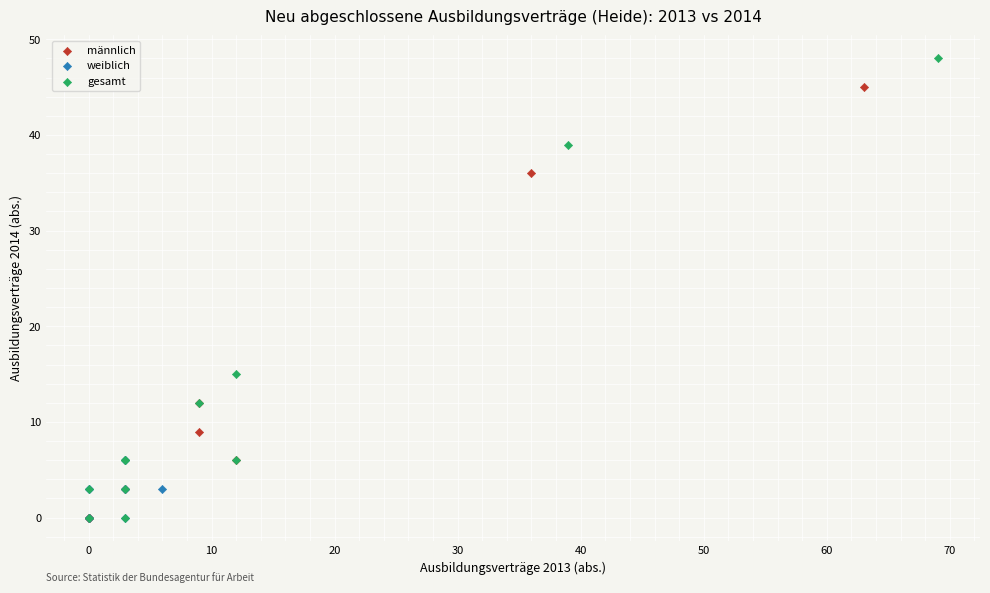

Which series contains the highest Y value?

gesamt